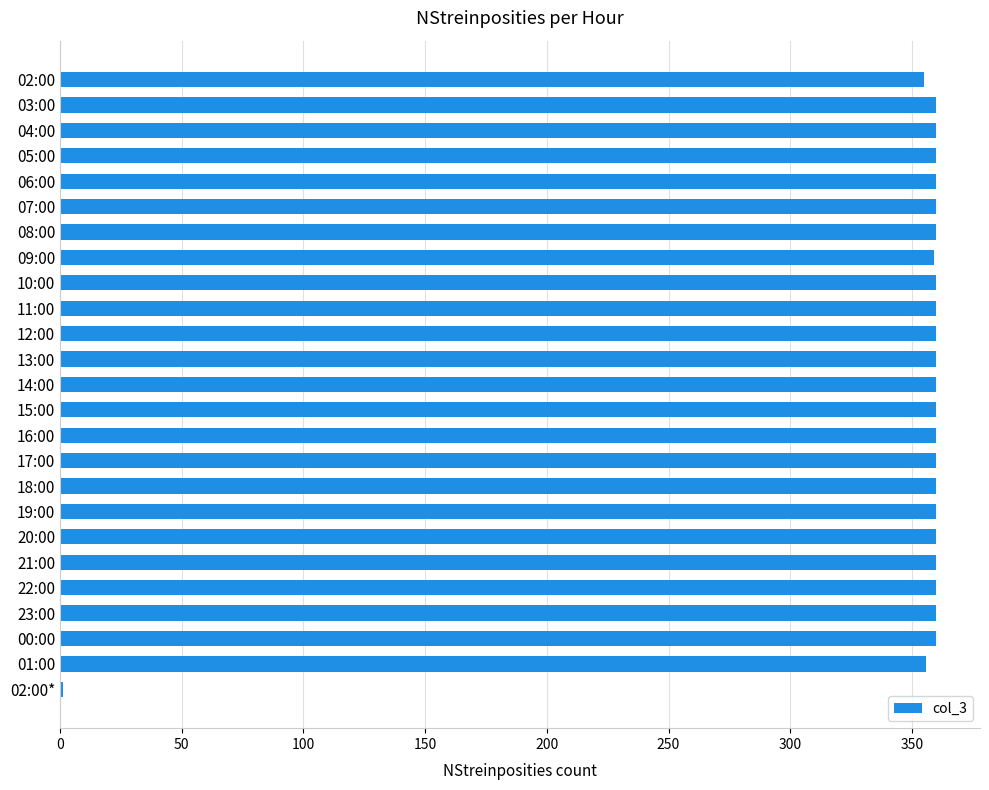

The value at 02:00 is 638. True or false?

False